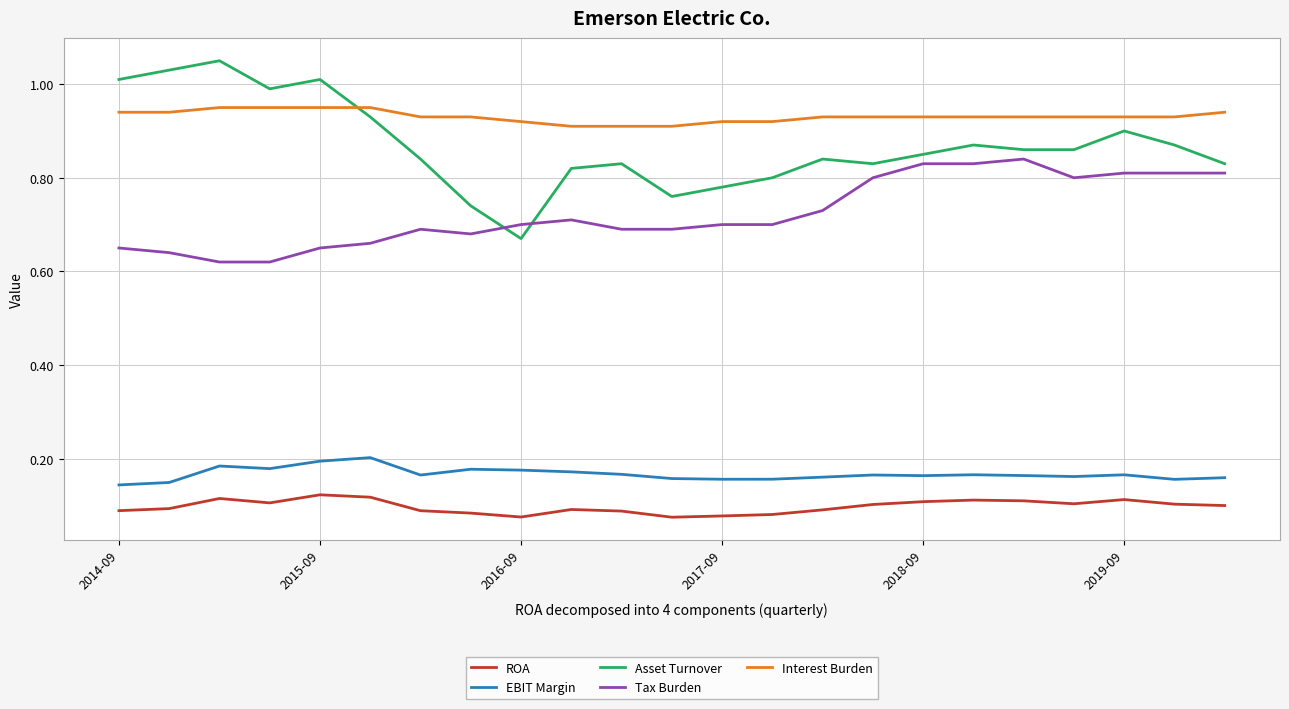

Rank the series by their maximum value, from highest to lowest.

Asset Turnover, Interest Burden, Tax Burden, EBIT Margin, ROA